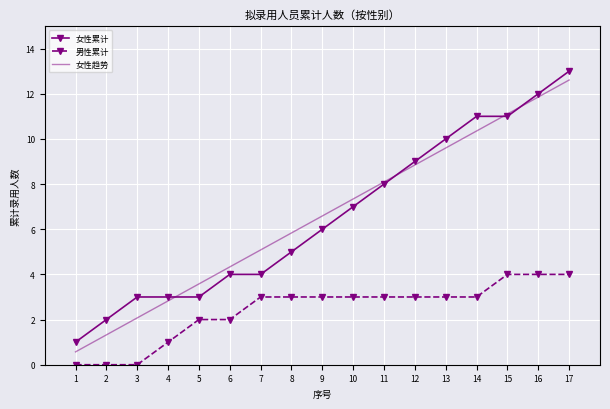

After their last crossing, which series has the higher values: 女性累计 or 女性趋势?

女性累计